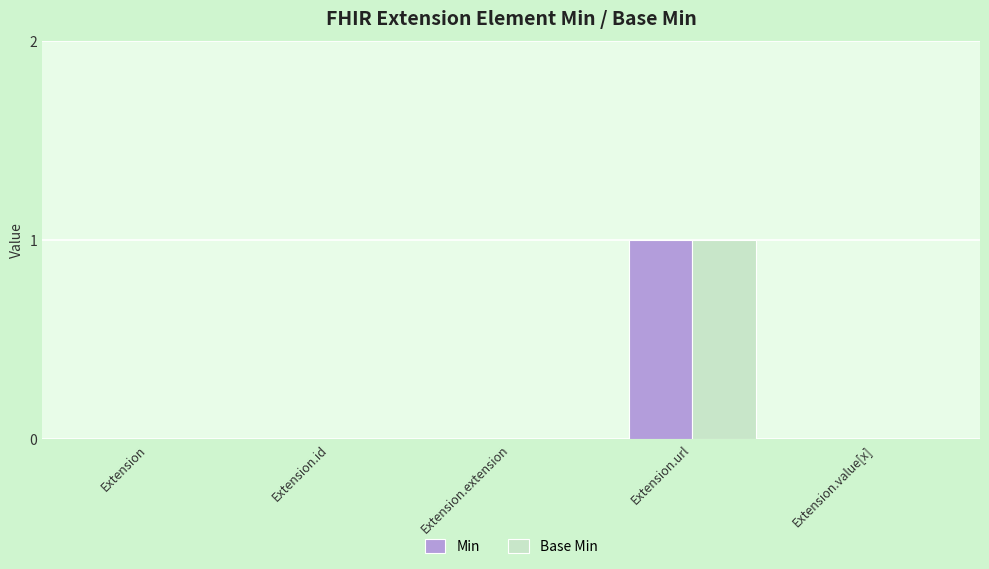

Reading left to right, transcribe all the data shown in this chart.

Min: 0	0	0	1	0
Base Min: 0	0	0	1	0